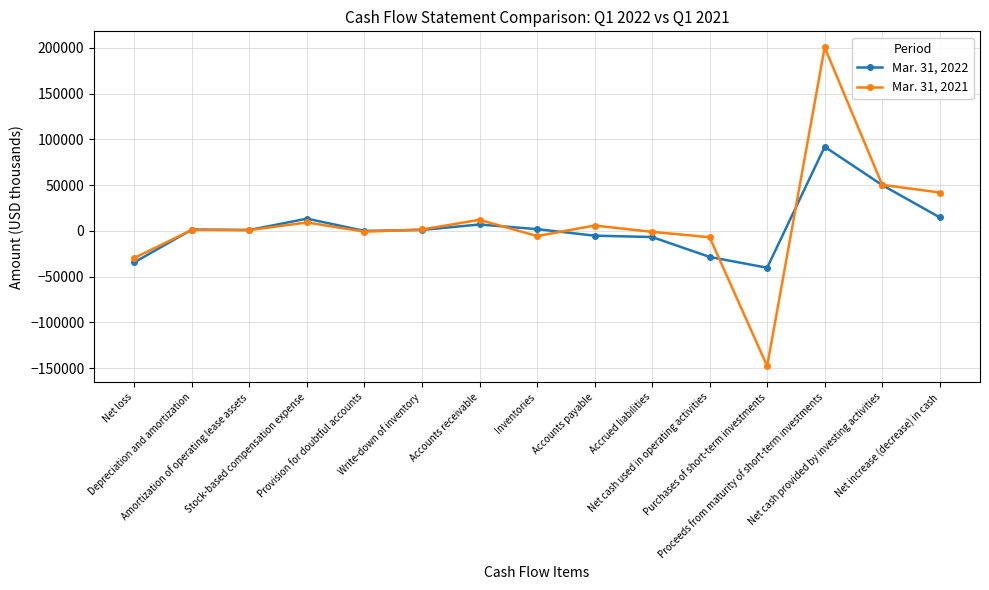

True or false: Mar. 31, 2022 has a value of -50 at Provision for doubtful accounts.

True